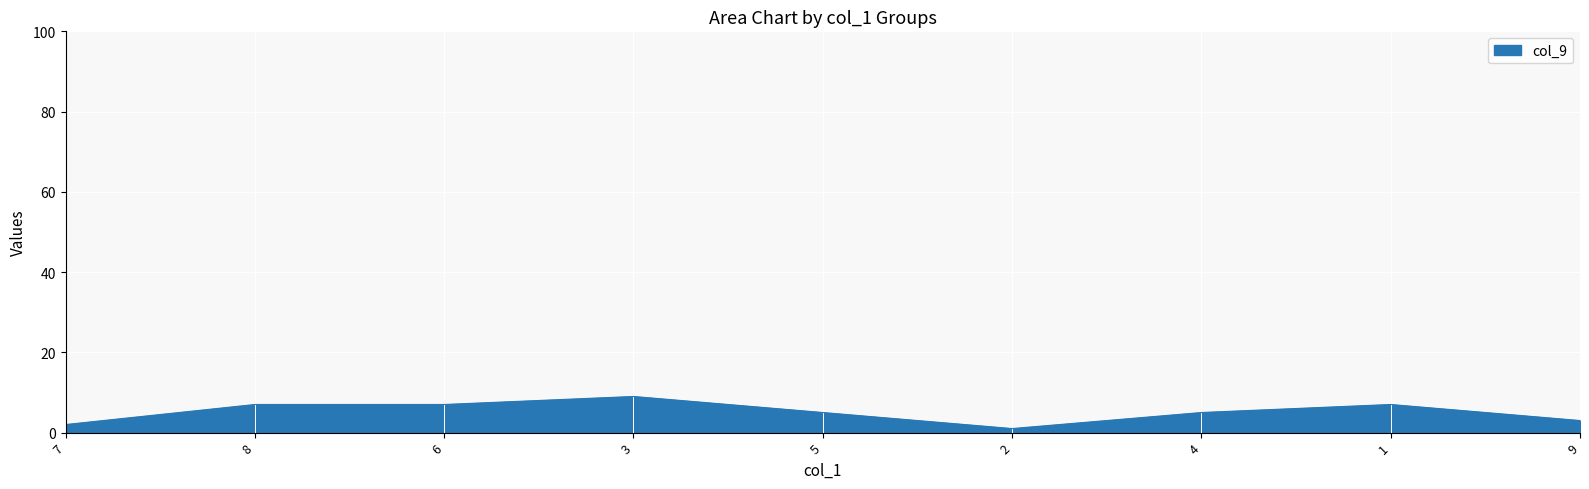

The value at 6 is 7. True or false?

True